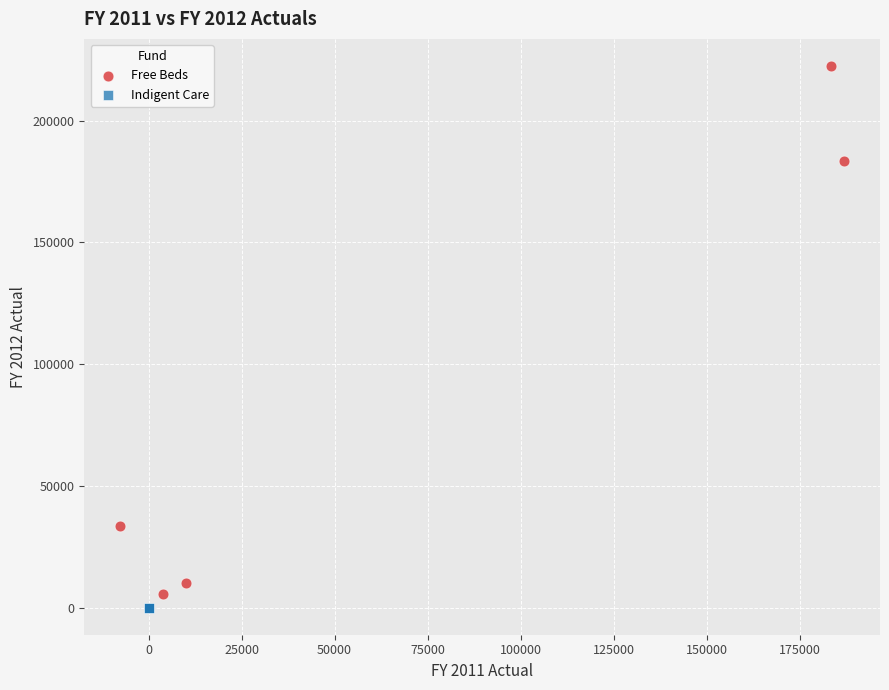

What are all the series names shown in the legend?

Free Beds, Indigent Care